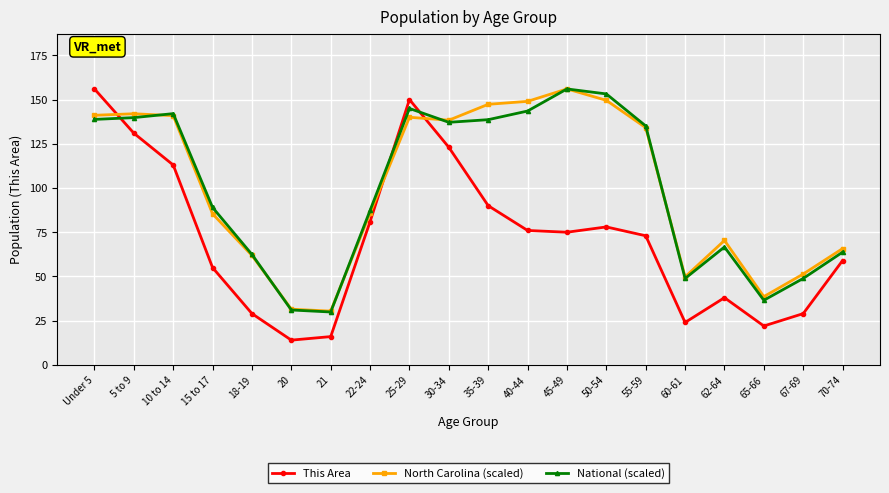

How many data points in This Area are less than 75?

10